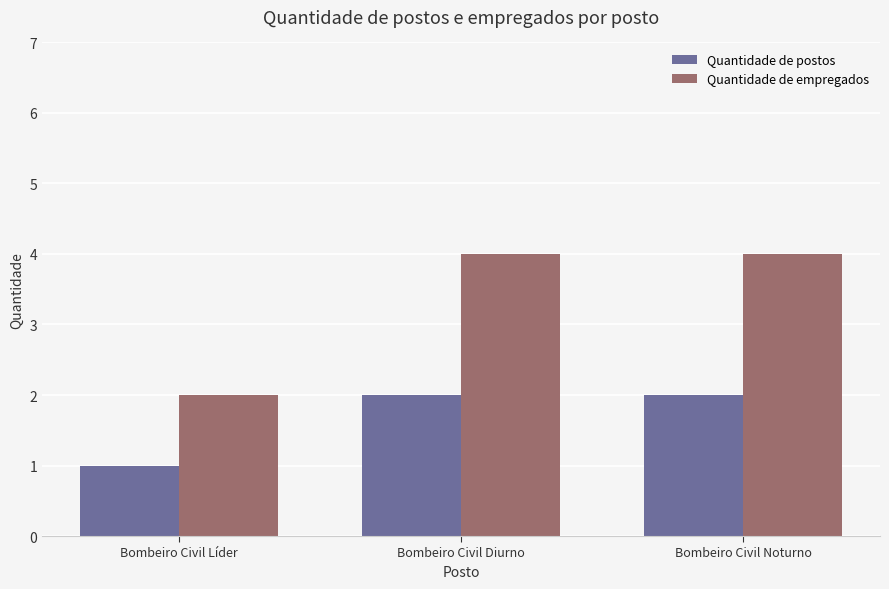

What is the difference between the maximum and minimum values in the Quantidade de postos series?

1